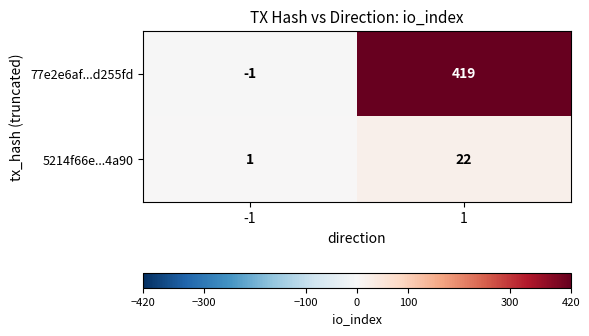

Reading left to right, what are all the values shown in this chart?

77e2e6af...d255fd: -1=-1	1=419
5214f66e...4a90: -1=1	1=22